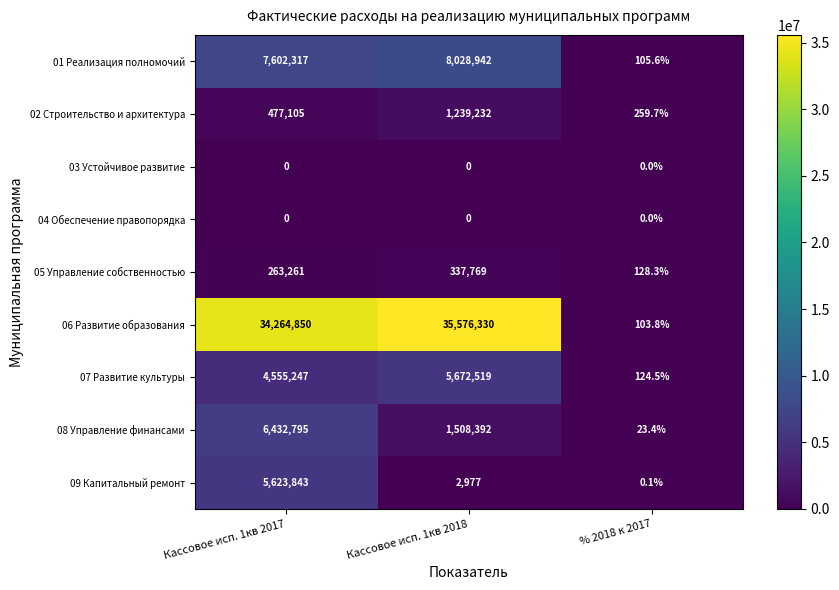

What is the minimum value for 01 Реализация полномочий?

105.6